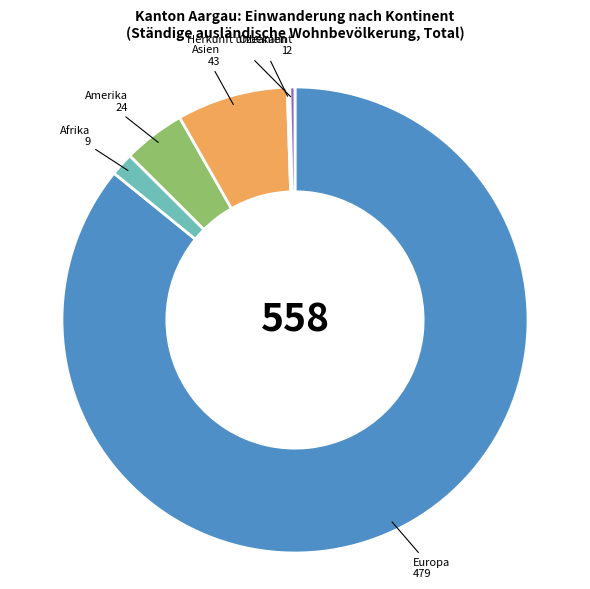

True or false: Europa accounts for 86% of the total.

True